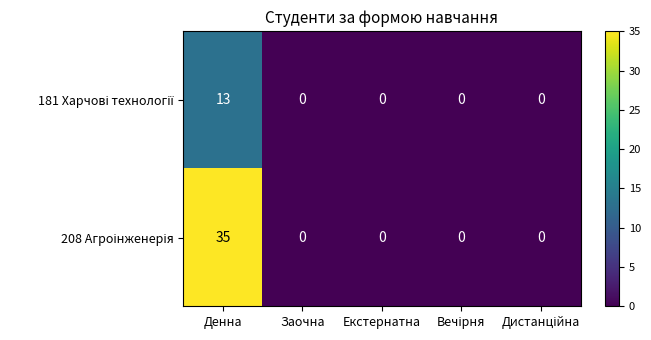

How many categories are shown in the chart?

5